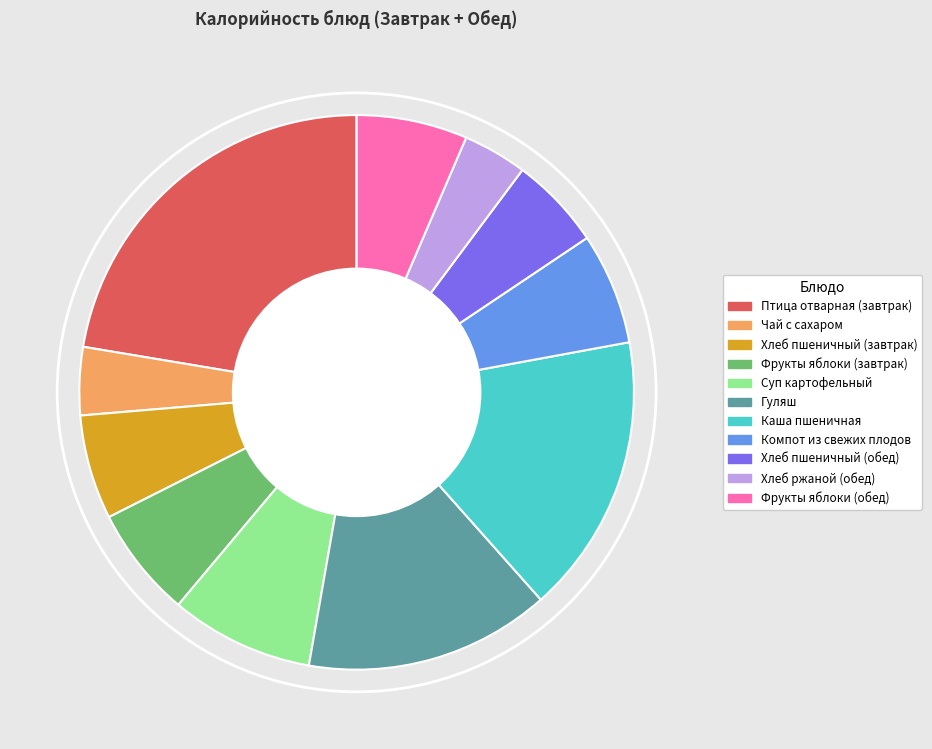

Which has a higher value, Суп картофельный or Гуляш?

Гуляш